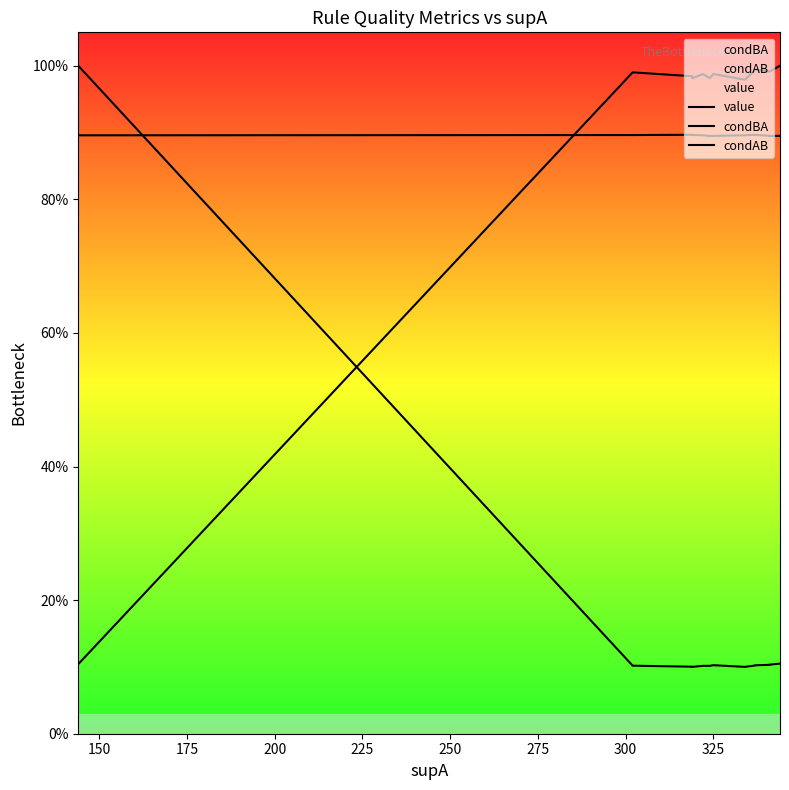

Reading right to left, extract all data points from this chart.

value: 0.9	0.9	0.9	0.9	0.9	0.9	0.9	0.9	0.9	0.9	0.9	0.9	0.9	0.9	0.9
condBA: 0.1	0.1	0.1	0.1	0.1	0.1	0.1	0.1	0.1	0.1	0.1	0.1	0.1	0.1	1.0
condAB: 1.0	1.0	1.0	1.0	1.0	1.0	1.0	1.0	1.0	1.0	1.0	1.0	1.0	1.0	0.1